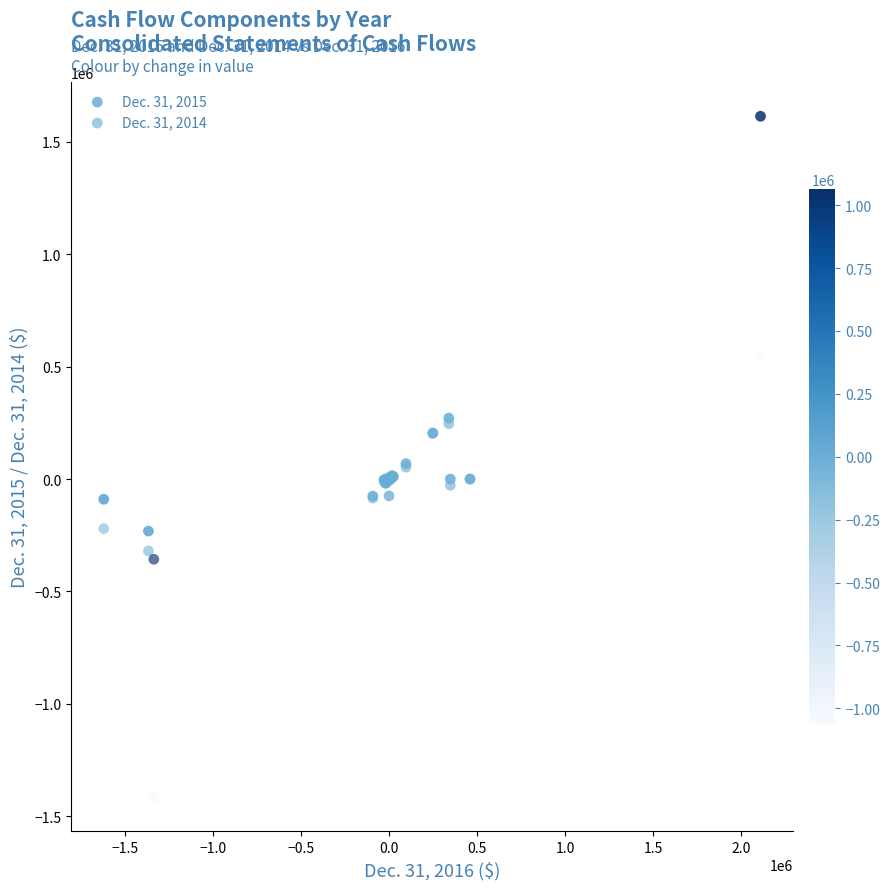

What are all the series names shown in the legend?

Dec. 31, 2015, Dec. 31, 2014